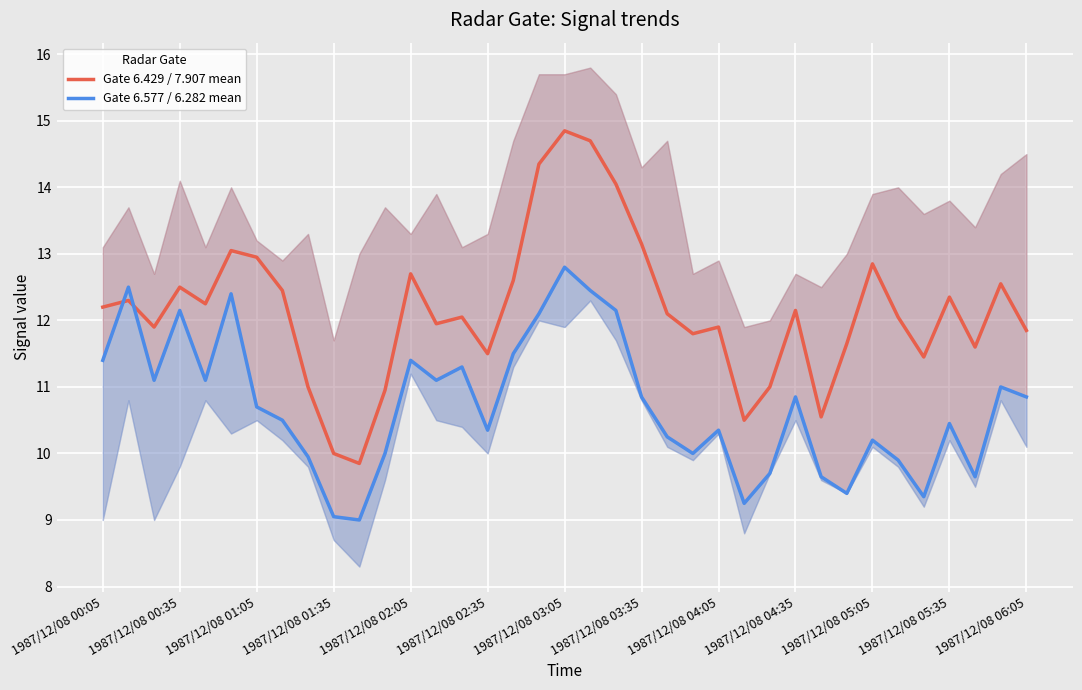

How many data points in Gate 6.577 / 6.282 mean are less than 10?

10